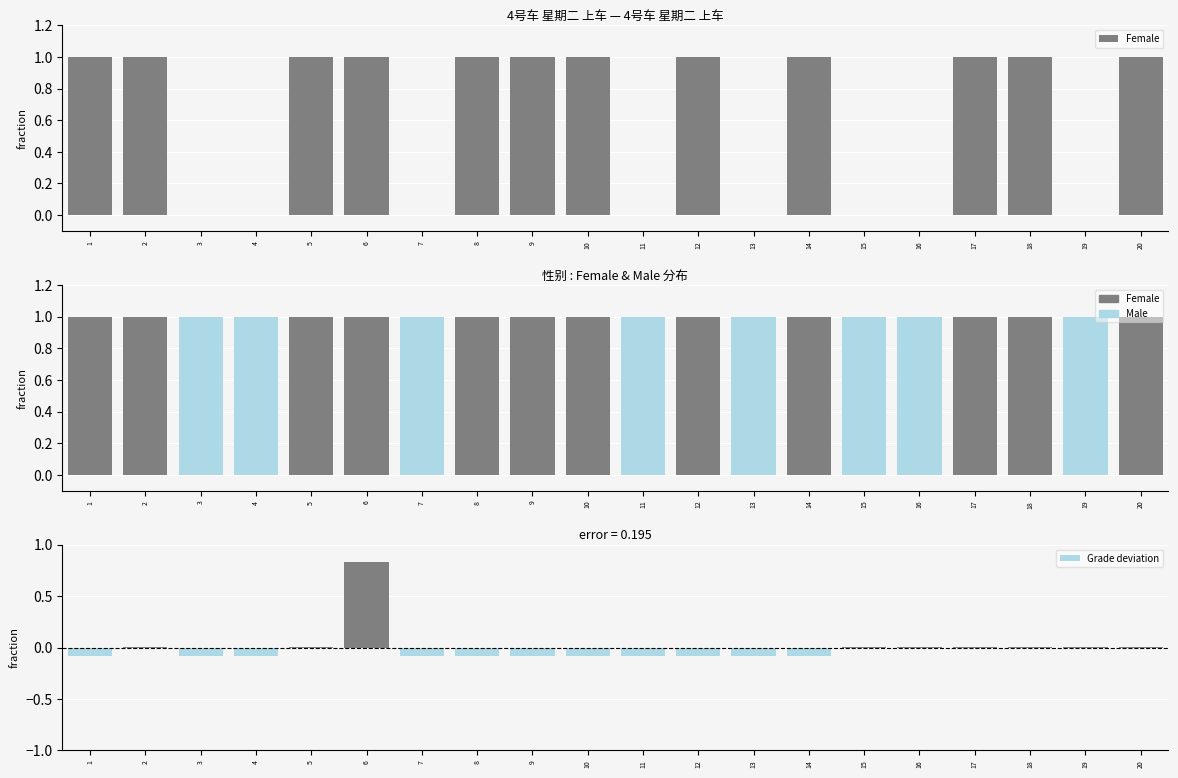

The Female series shows 1.5 at 1. True or false?

False